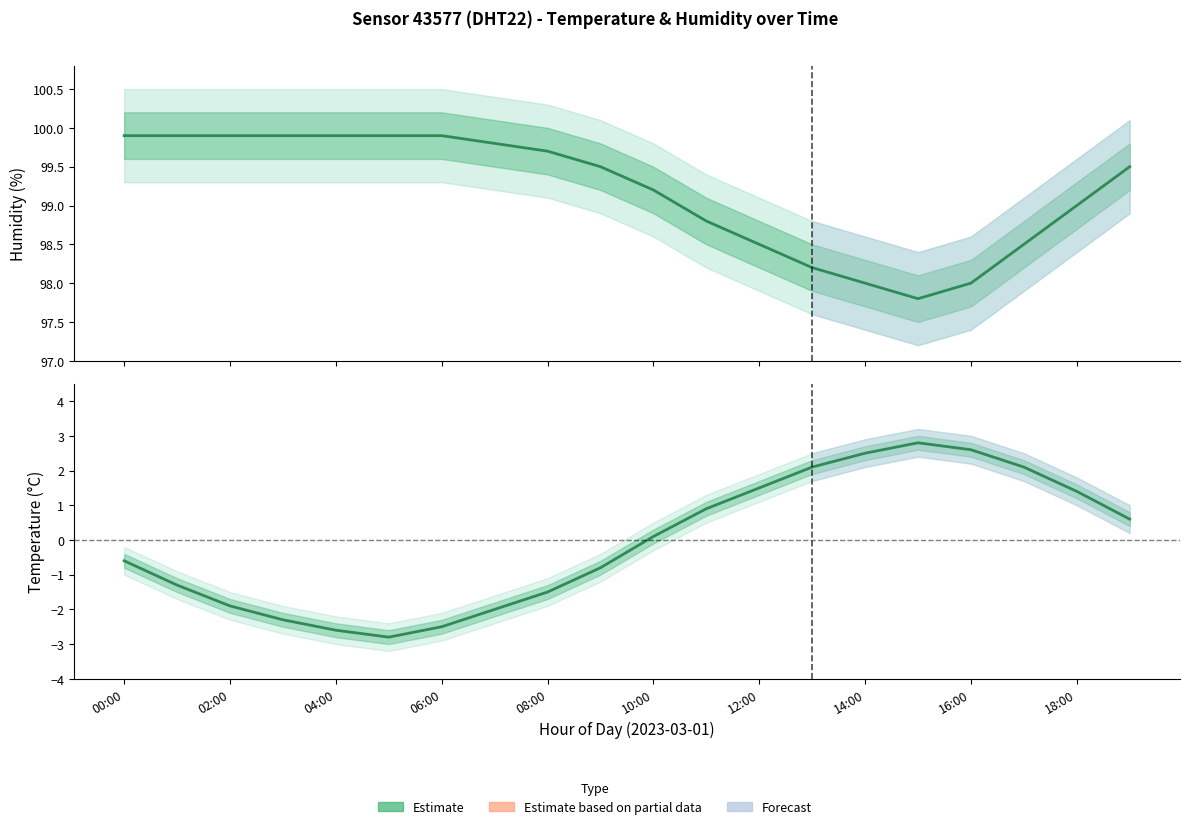

True or false: temperature and humidity cross at least once.

False